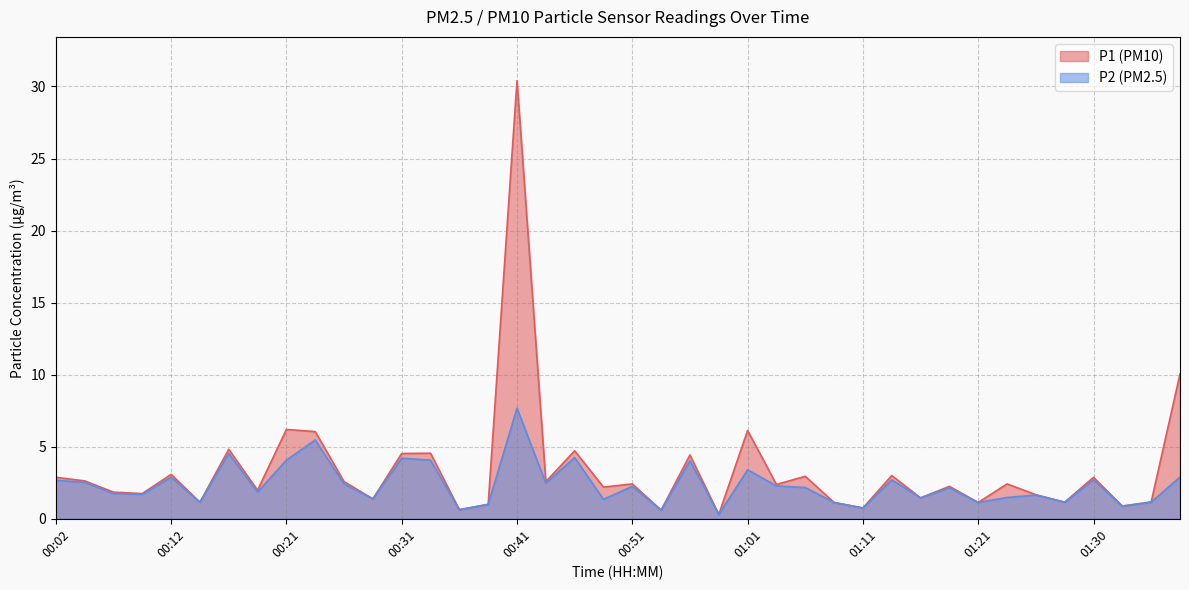

At which label is P2 closest to 3?

01:38